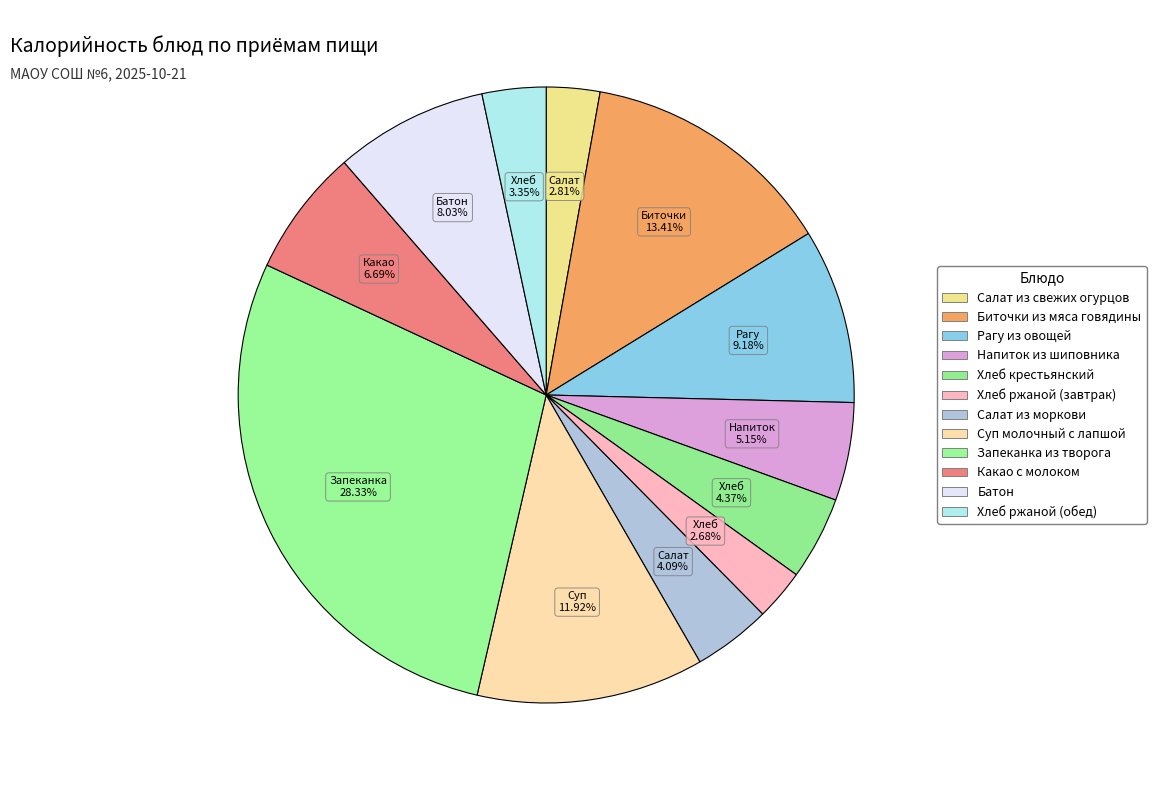

Is Хлеб ржаной (обед) the majority of the pie?

No